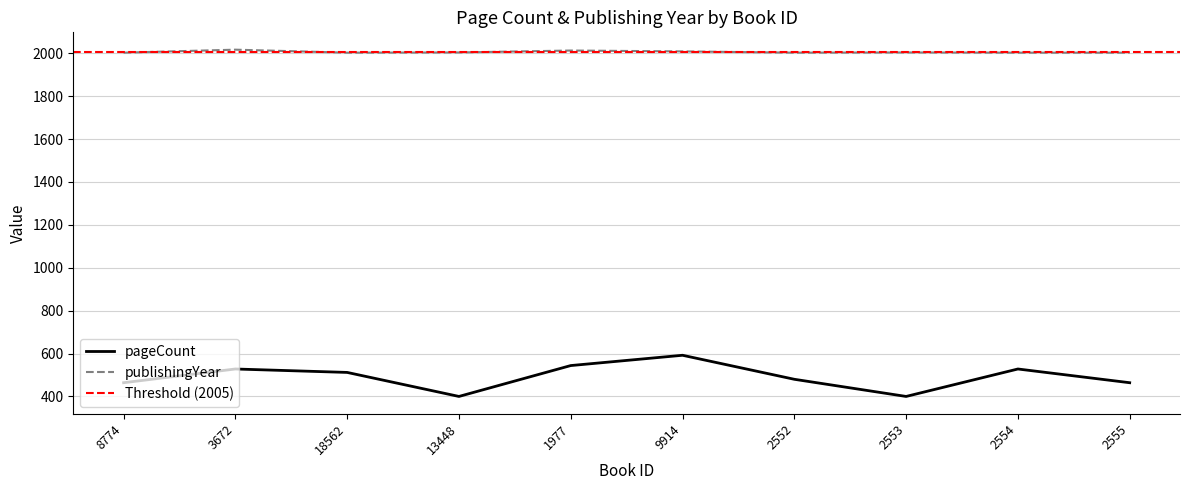

True or false: pageCount and publishingYear intersect in this chart.

False